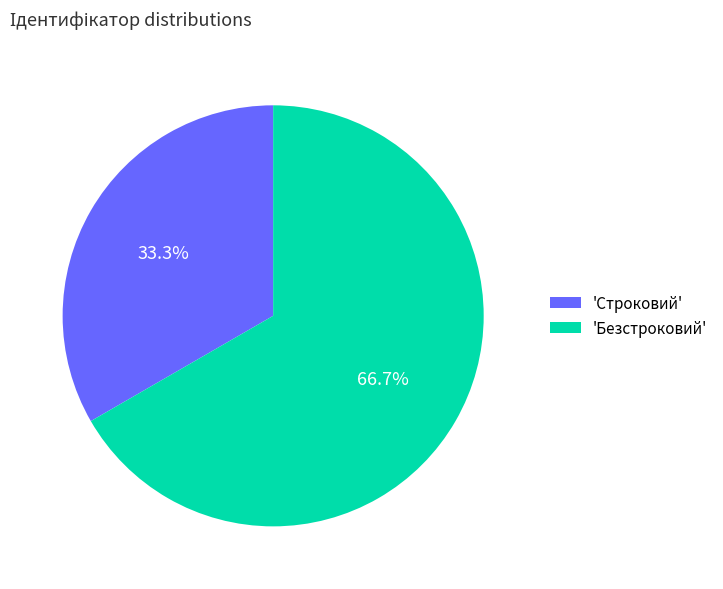

How many slices are in this pie chart?

2